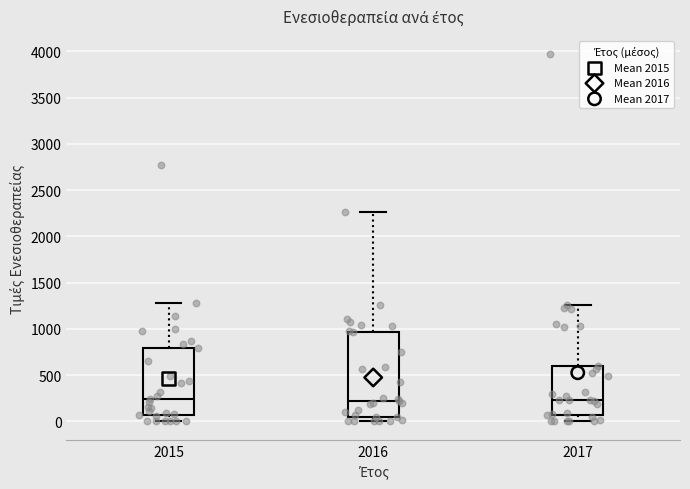

Where does the median line of the box at x = 2017 sit on the y-axis? The values are not printed on the chart, so give them approximately, as read against the axis.

250